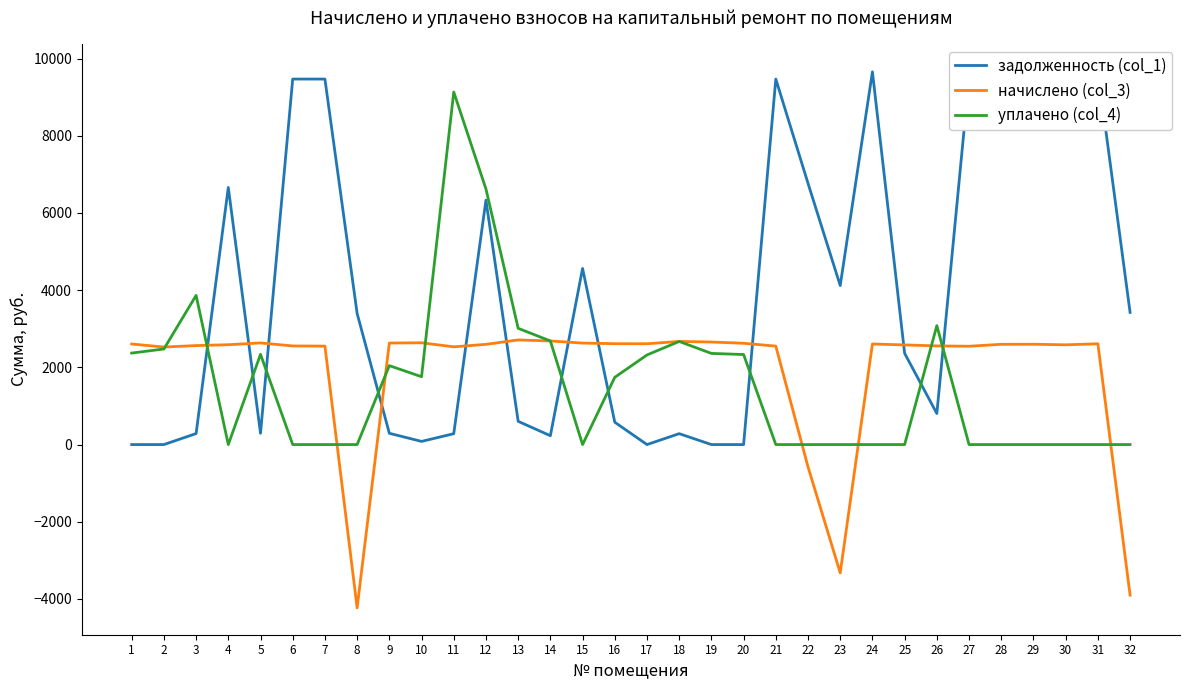

How many data points in начислено (col_3) are less than 2597?

16